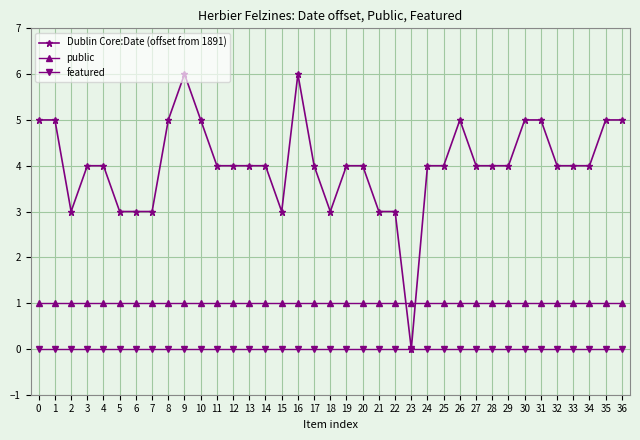

Which series ends up on top after the final intersection of public and Dublin Core:Date (offset from 1891)?

Dublin Core:Date (offset from 1891)